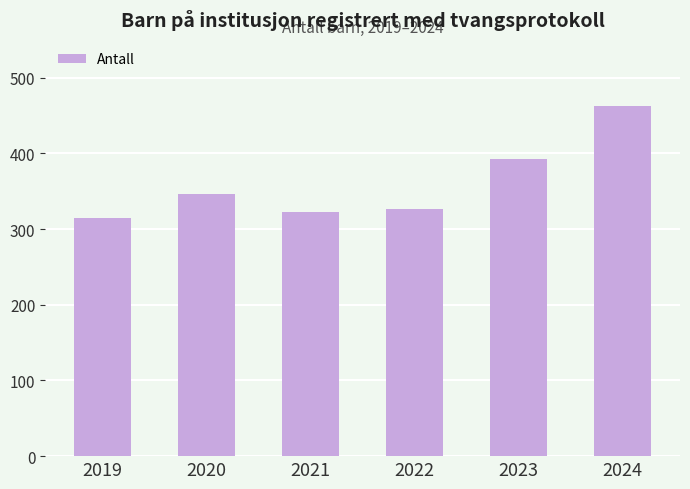

Are the bars horizontal?

No